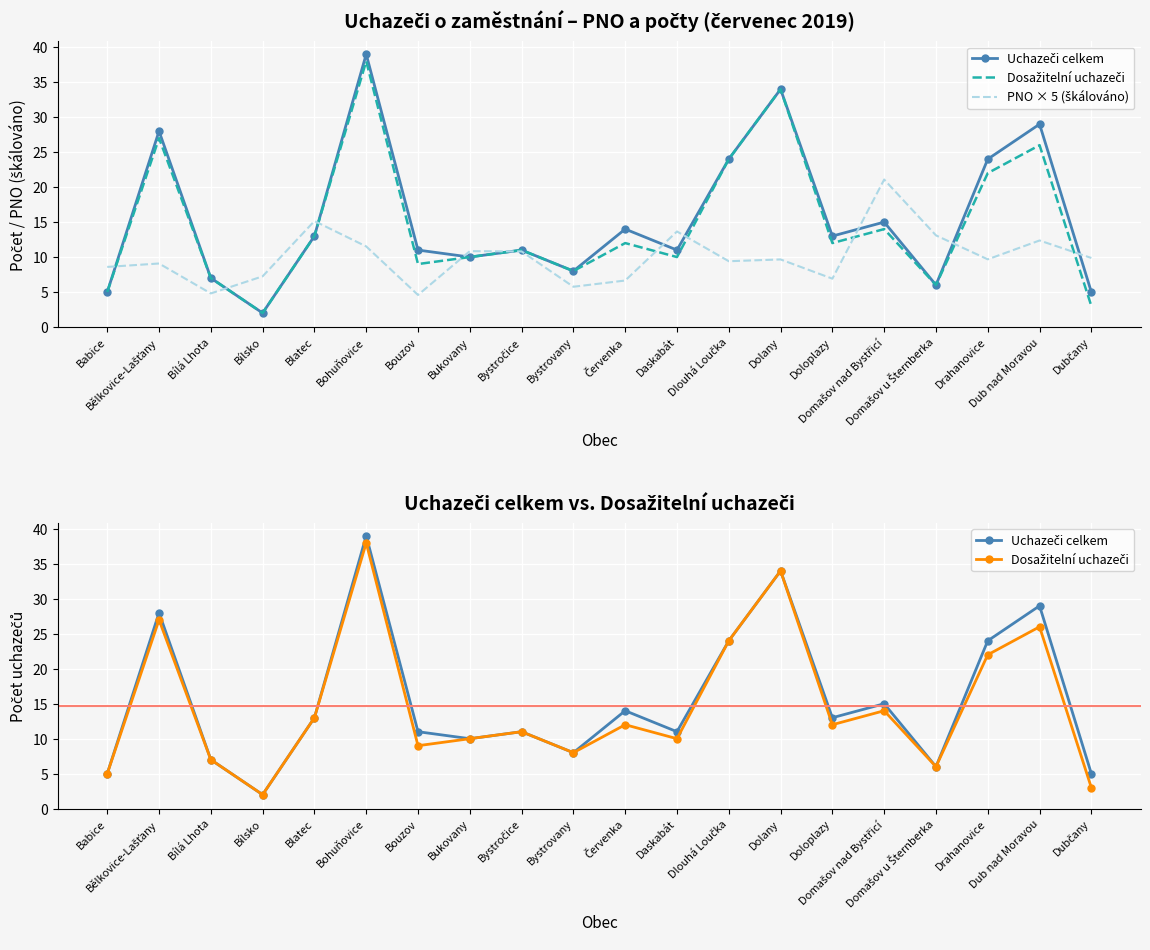

What is the sum of all PNO × 5 (škálováno) values?

200.8